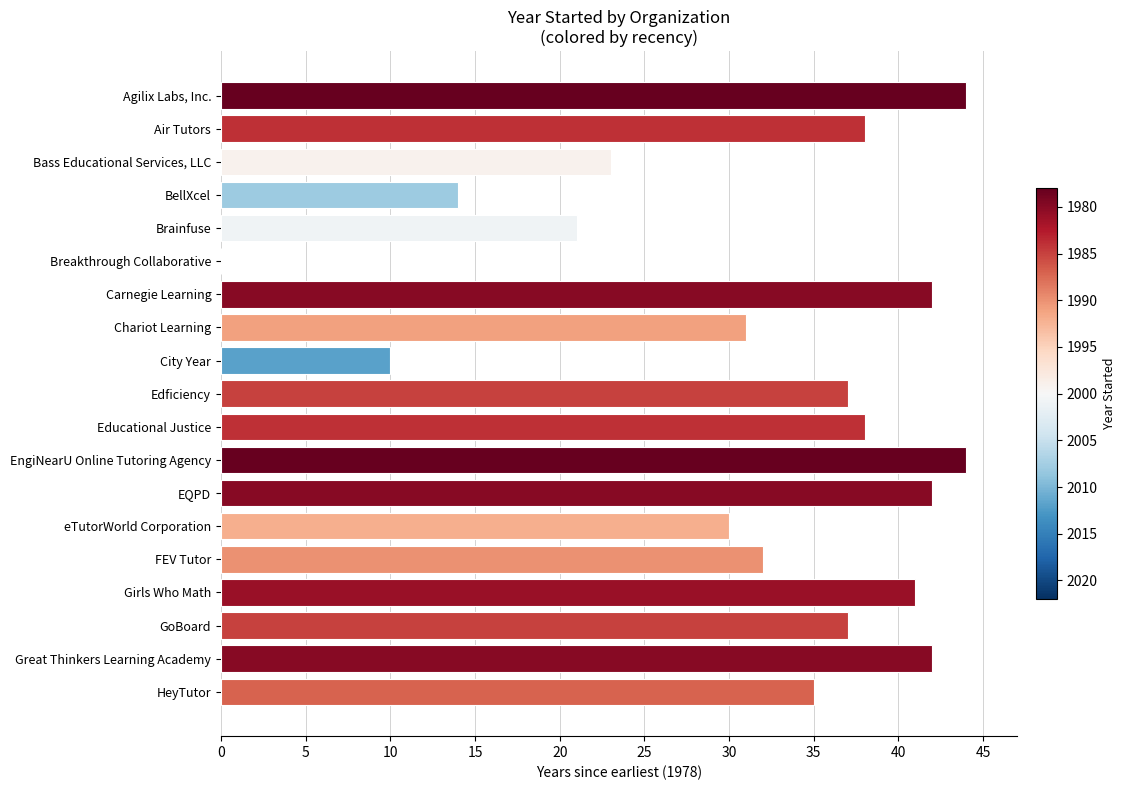

What is the maximum value shown in the chart?

44